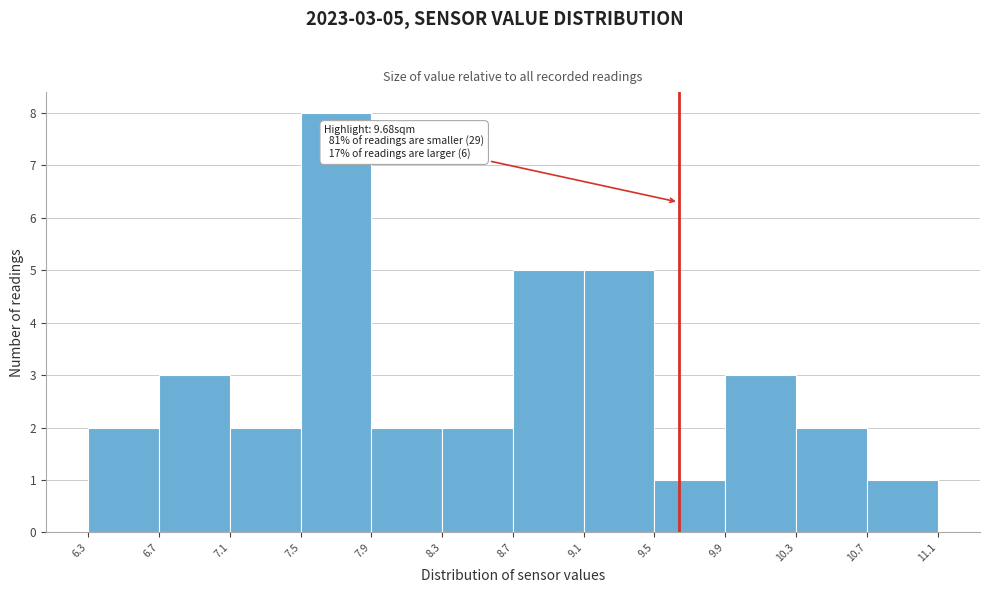

Over which range of the x-axis is the bar tallest?

7.5 to 7.9